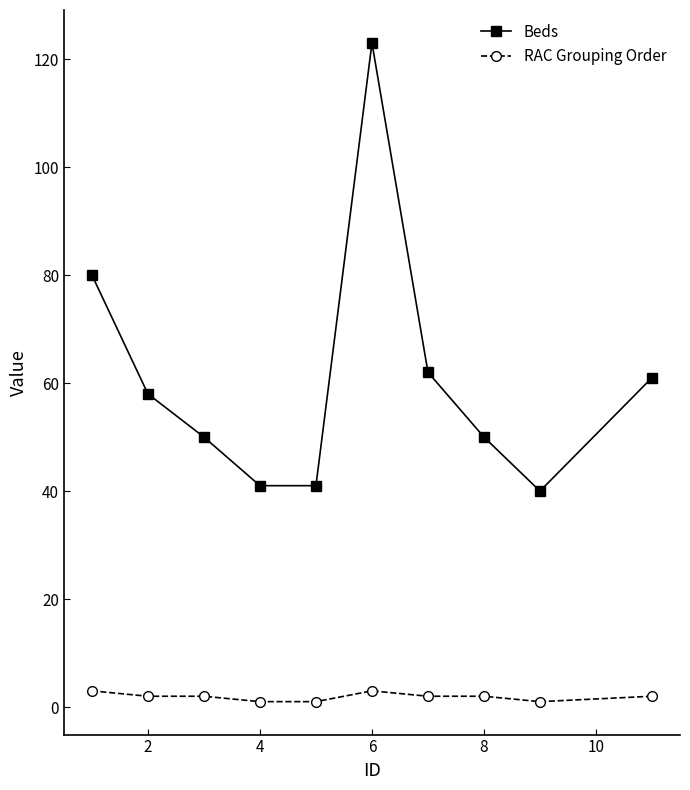

How many values in the RAC Grouping Order series exceed 2?

2